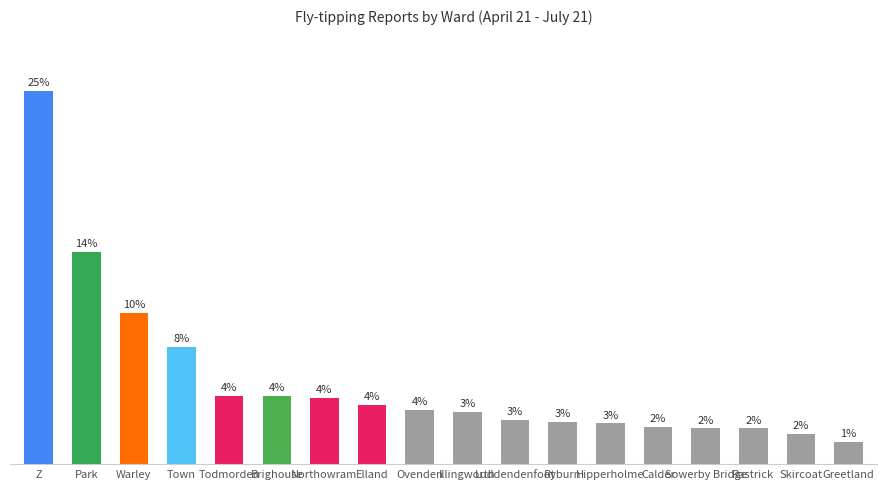

Are the bars horizontal?

No